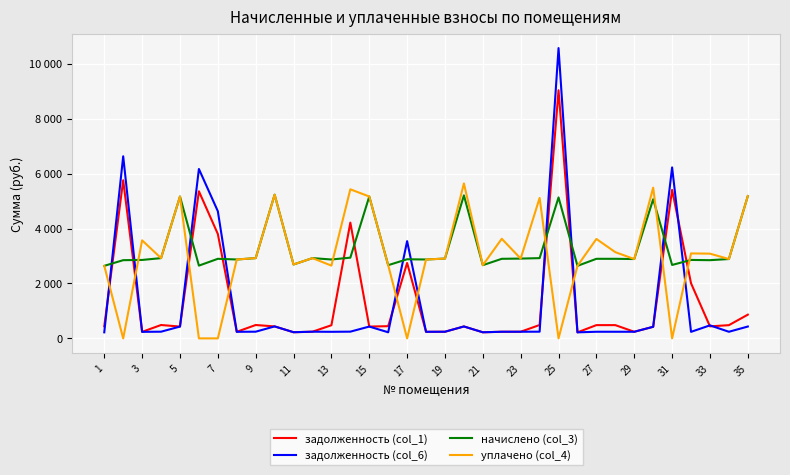

Which series ends up on top after the final intersection of задолженность (col_1) and уплачено (col_4)?

уплачено (col_4)